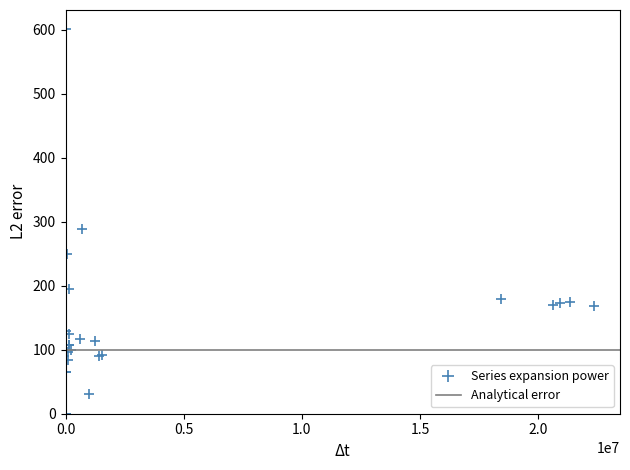

What Y value in the scatter plot is closest to 300?

288.8